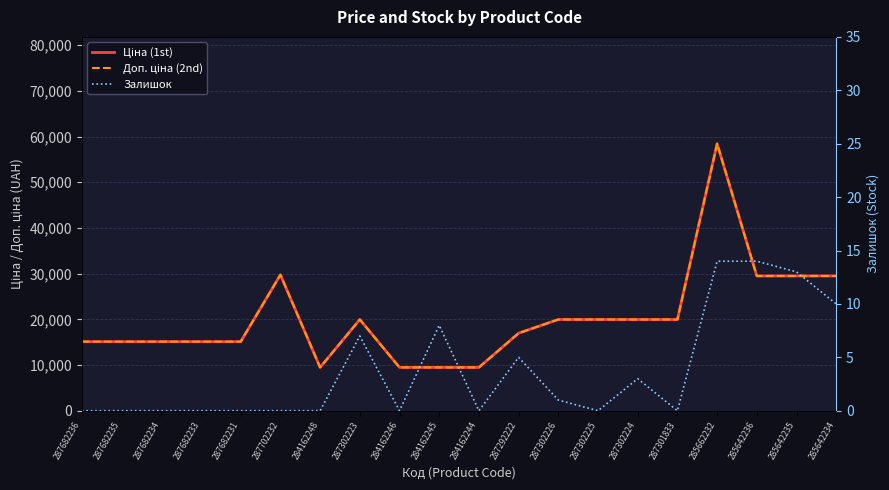

What is the difference between the highest and lowest values at 287702232?

29747.2